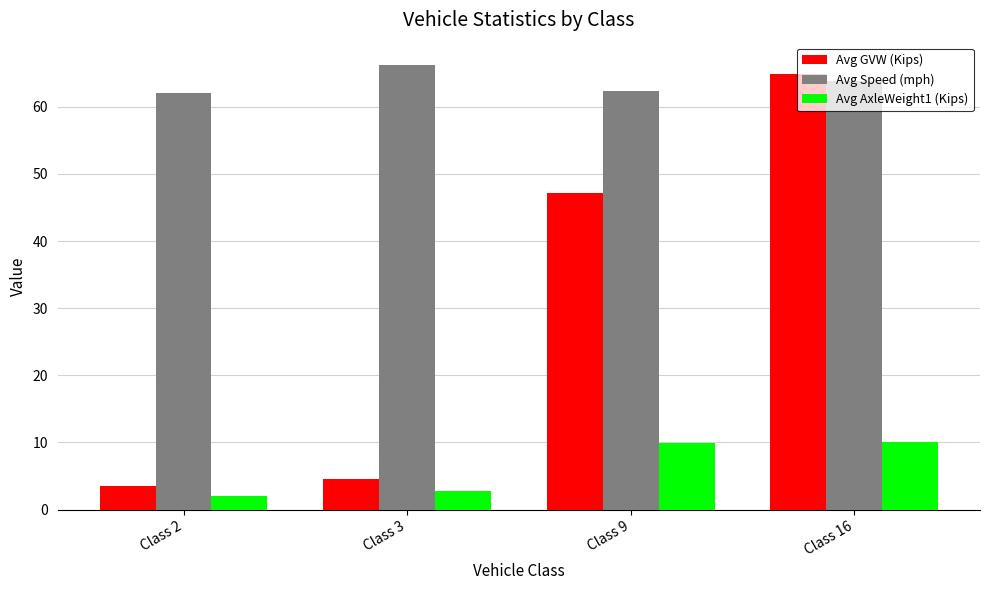

What is the difference between the highest and lowest values at Class 9?

52.4